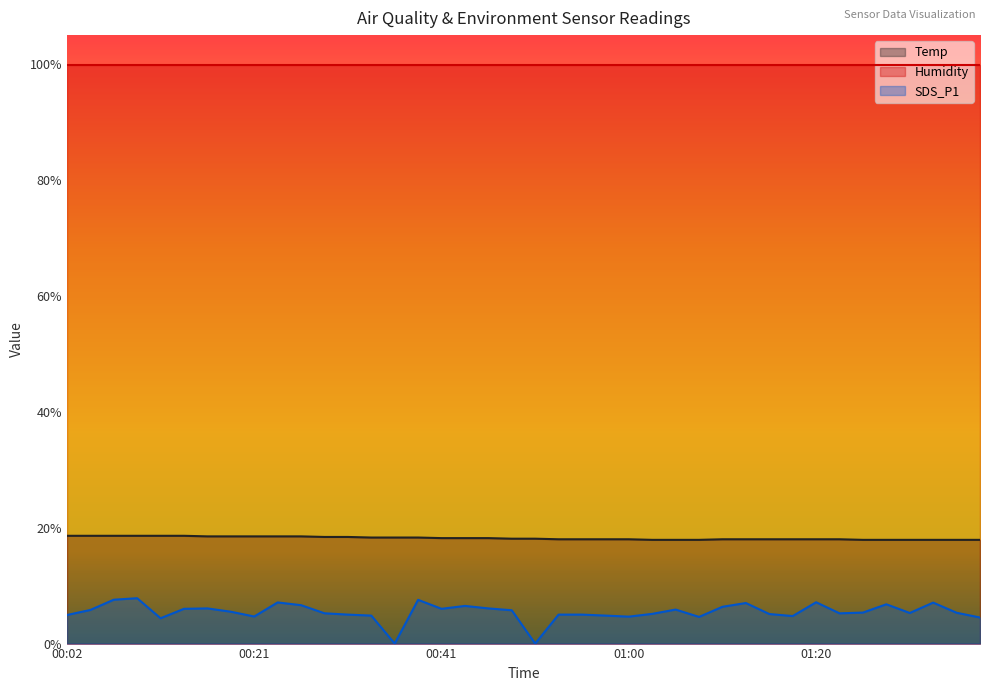

How many lines are shown in the chart?

3